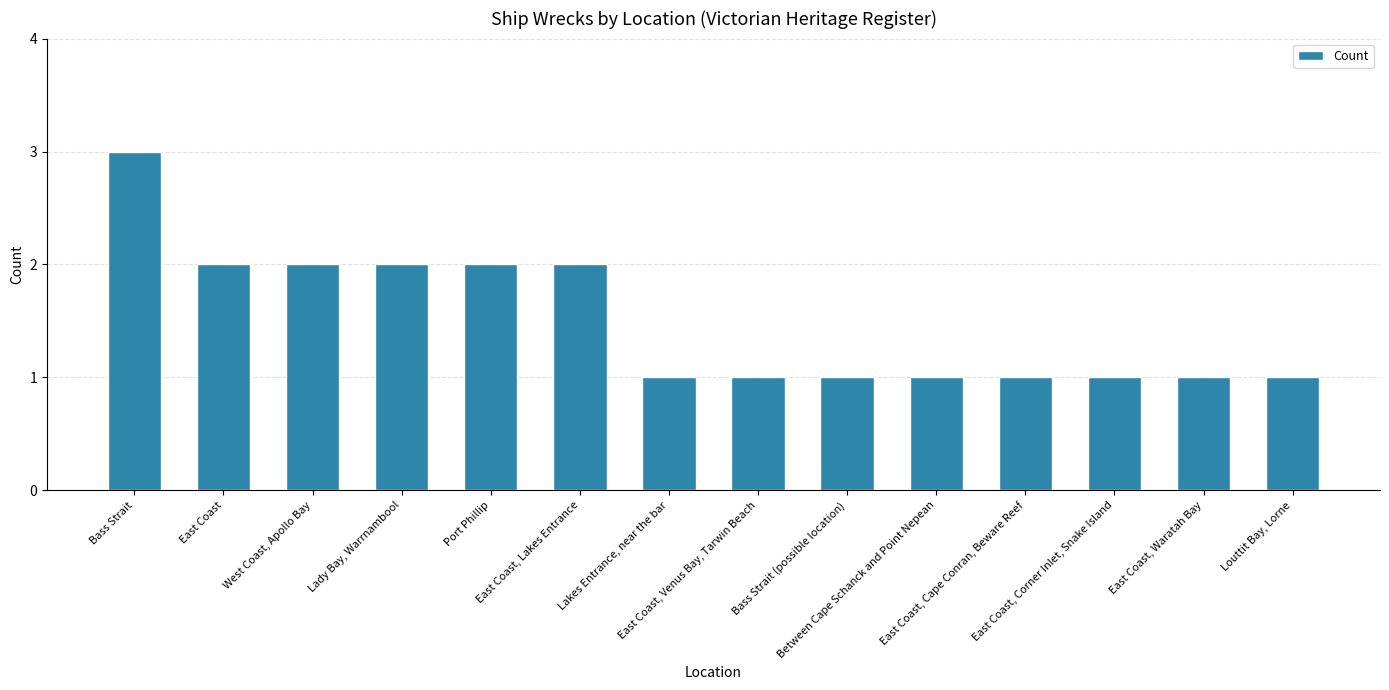

What is the change in value from East Coast, Lakes Entrance to East Coast, Waratah Bay?

-1